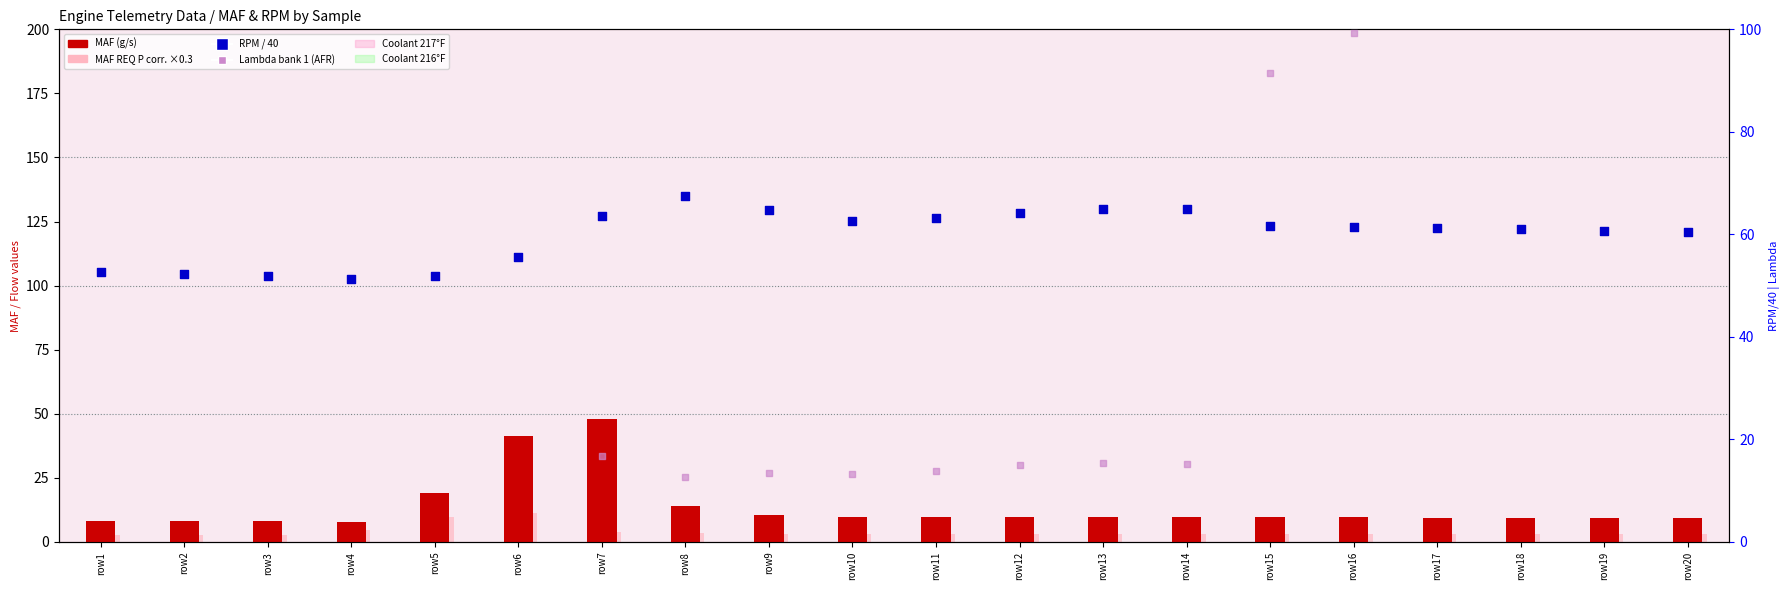

Which series has the widest spread of Y values?

Lambda (AFR)